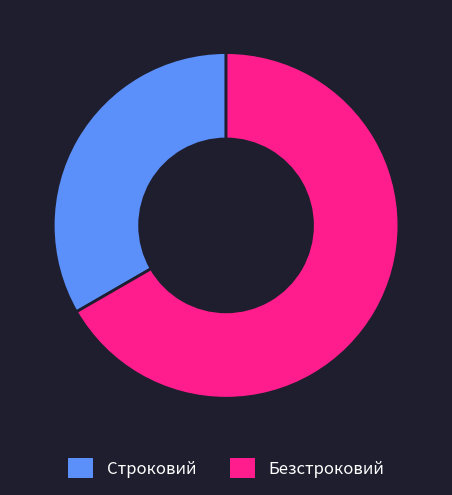

How many segments does this pie chart have?

2